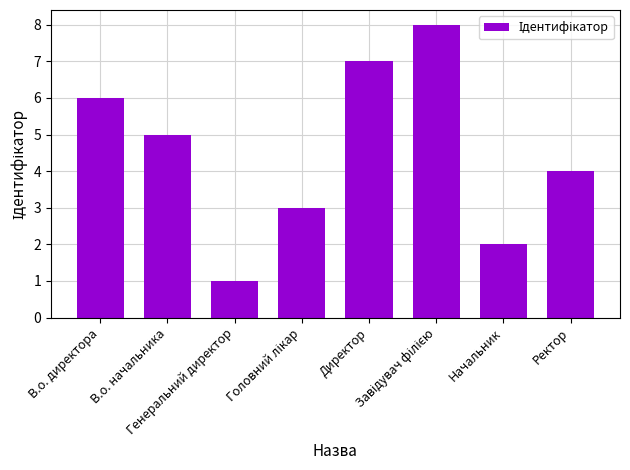

What is the maximum value shown in the chart?

8